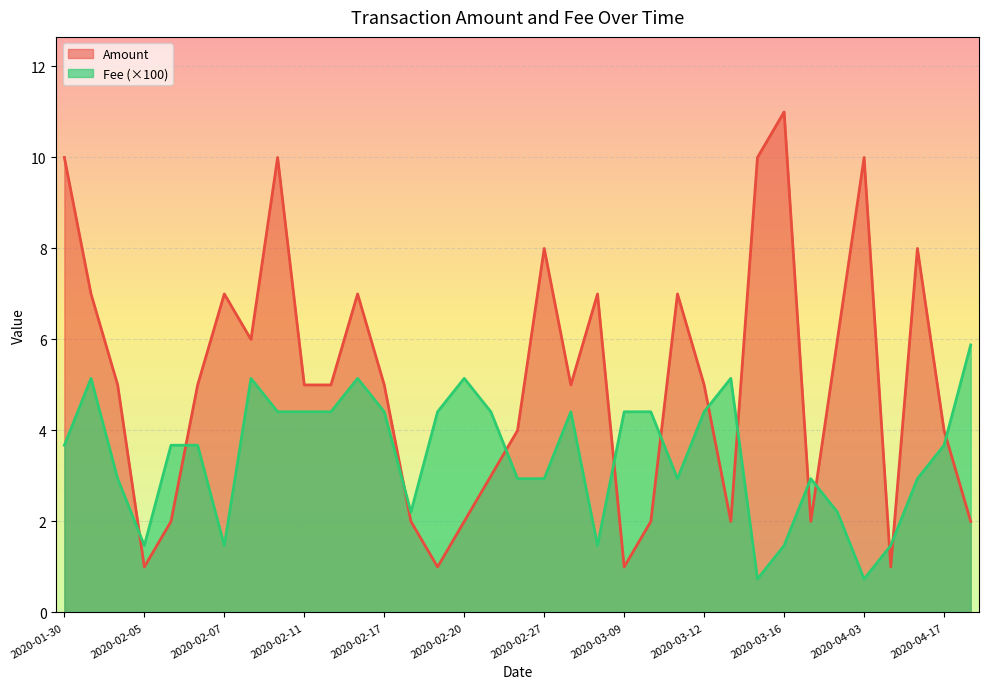

Which series has the largest total across all categories?

Amount